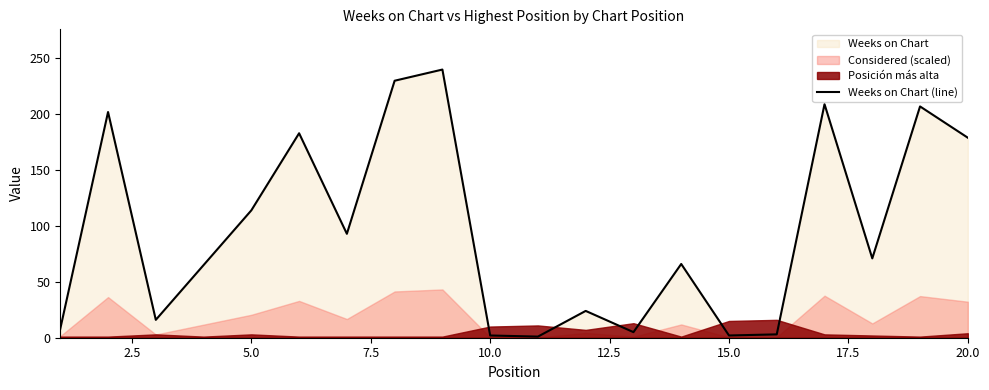

Reading right to left, what are all the values shown in this chart?

179	207	71	209	3	2	66	5	24	1	2	240	230	93	183	114	65	16	202	8